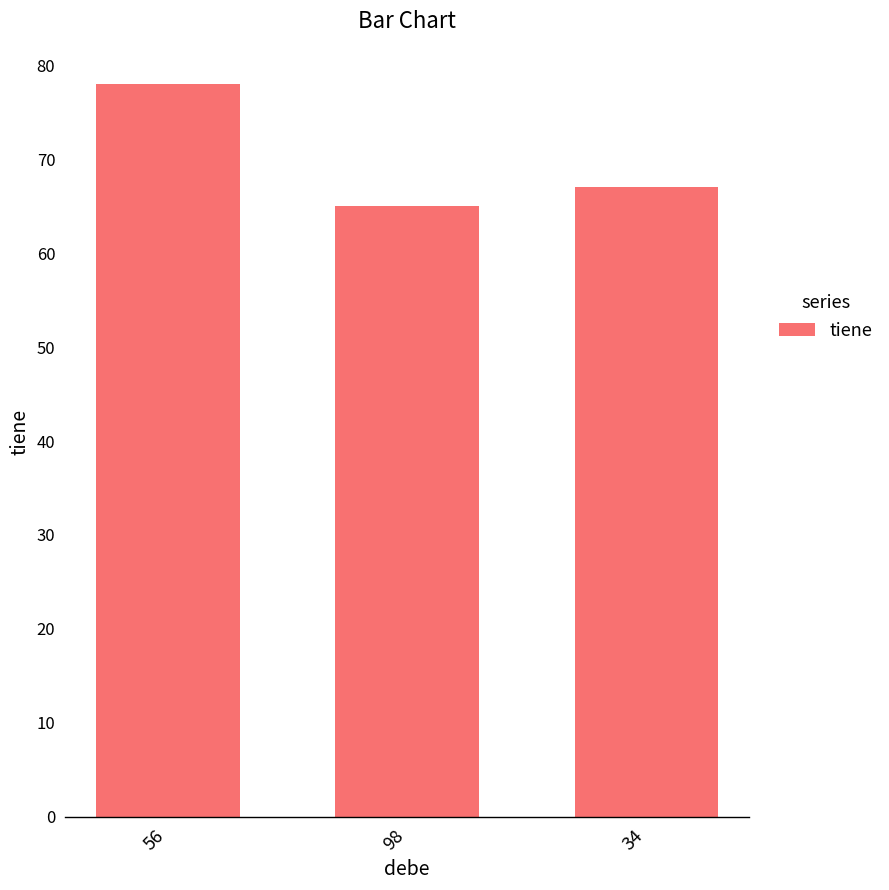

What is the label of the 1st bar from the right?

34